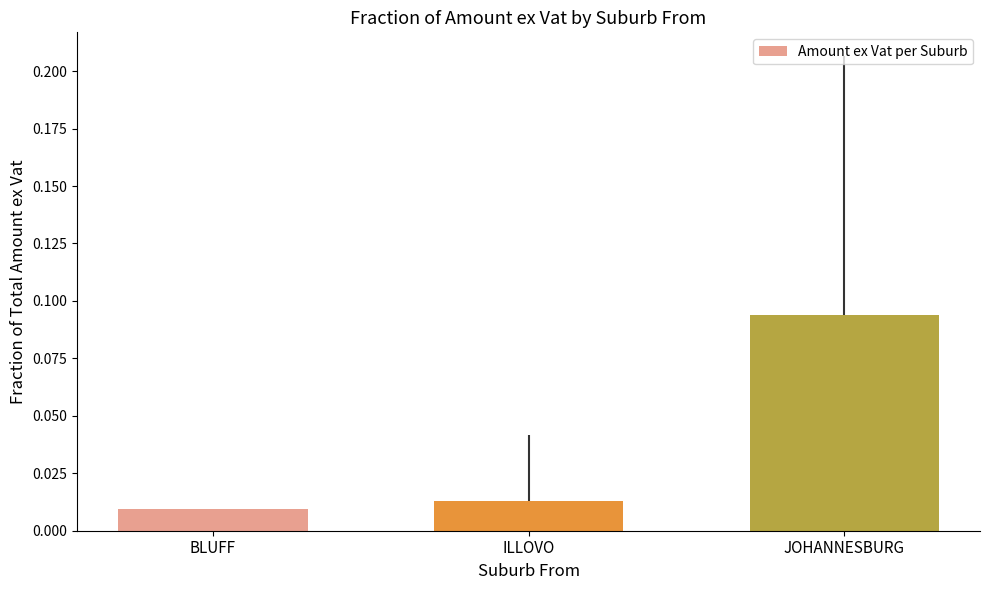

What is the change in value from BLUFF to JOHANNESBURG?

+0.1